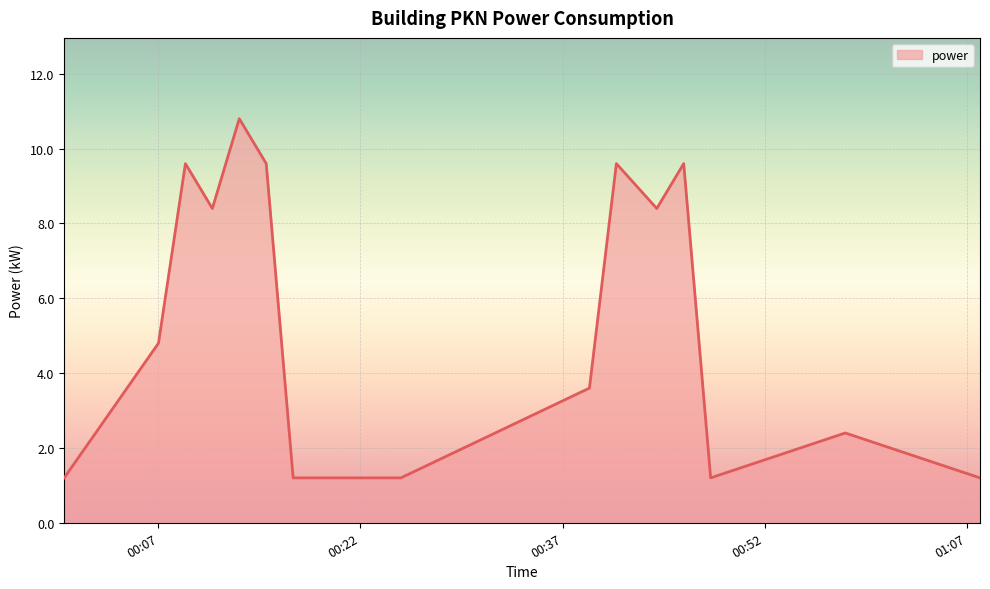

What is the minimum value shown in the chart?

1.2